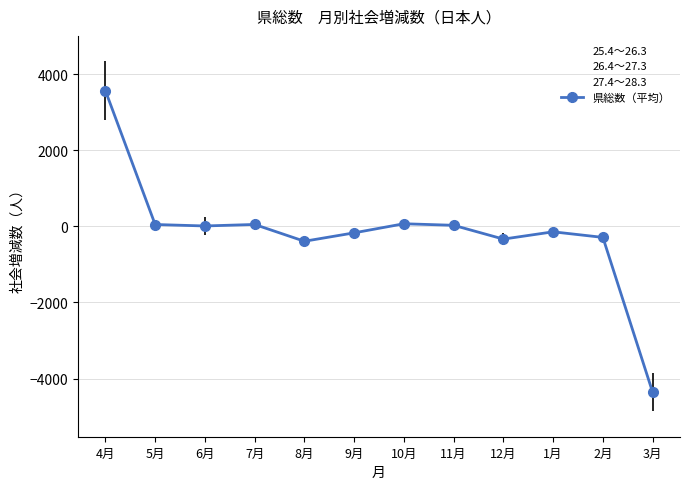

At which category does 27.4～28.3 reach its first local valley?

5月